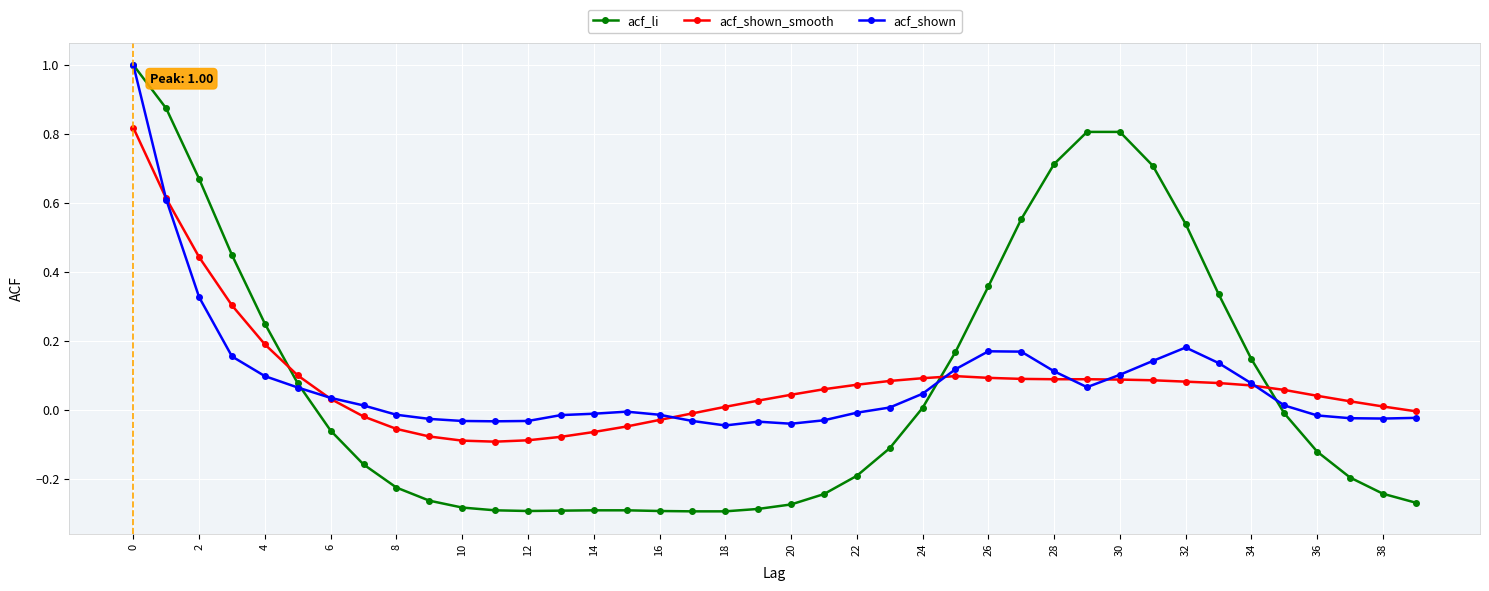

Which series ends up on top after the final intersection of acf_shown_smooth and acf_li?

acf_shown_smooth